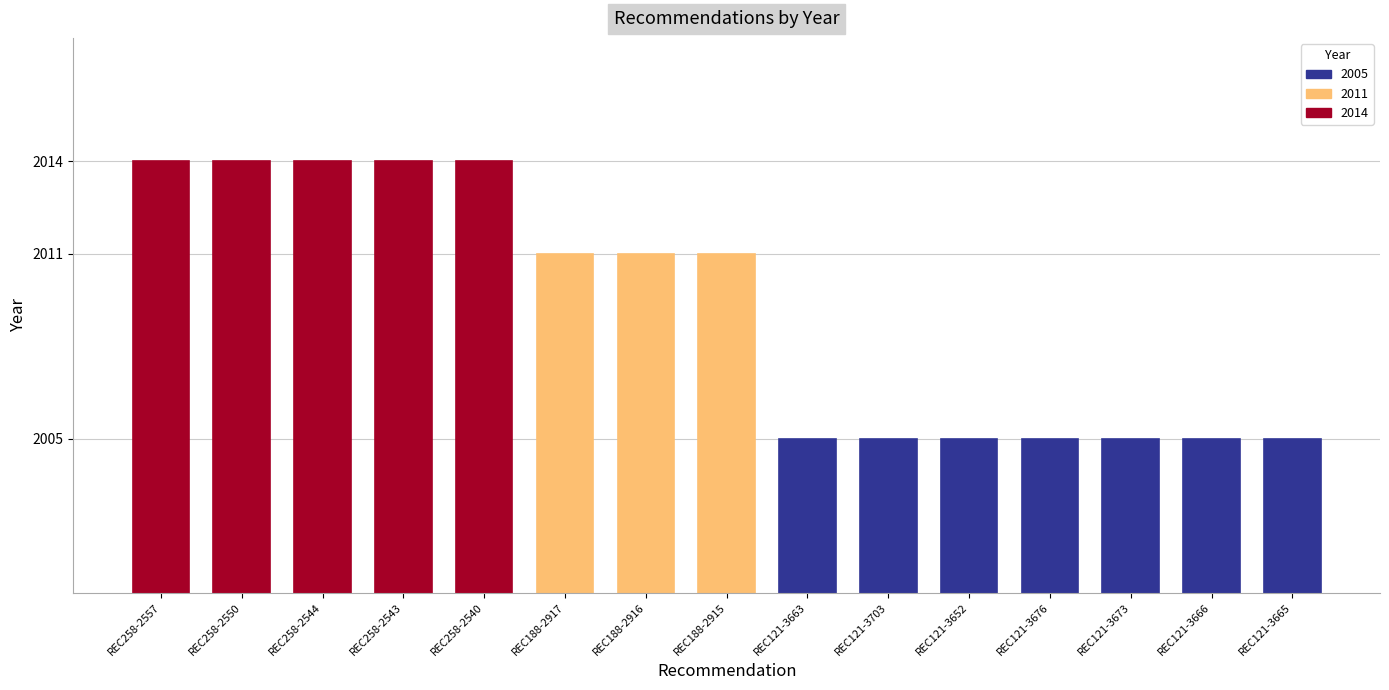

Reading left to right, extract all data points from this chart.

REC258-2557=2014	REC258-2550=2014	REC258-2544=2014	REC258-2543=2014	REC258-2540=2014	REC188-2917=2011	REC188-2916=2011	REC188-2915=2011	REC121-3663=2005	REC121-3703=2005	REC121-3652=2005	REC121-3676=2005	REC121-3673=2005	REC121-3666=2005	REC121-3665=2005